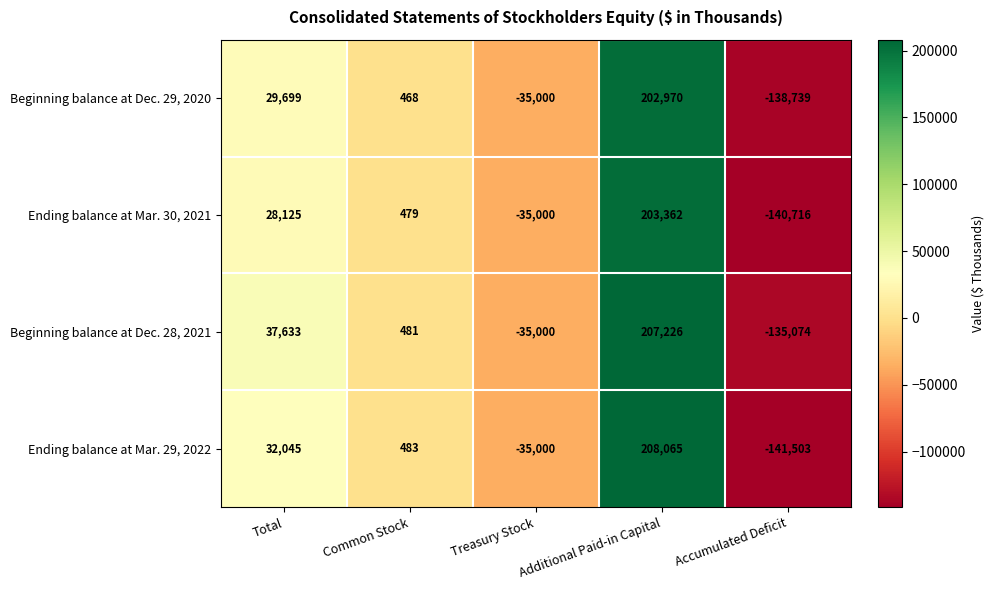

Count the number of data series in this chart.

4